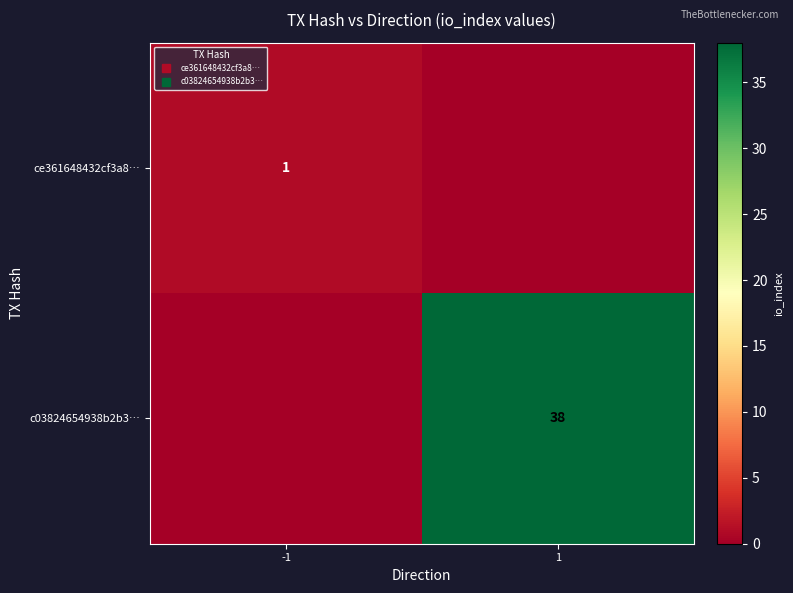

What is the difference between the ce361648432cf3a8… values at 1 and -1?

1